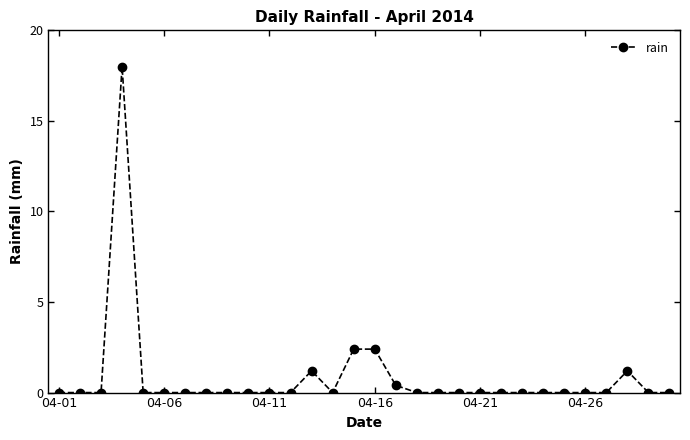

Reading right to left, transcribe all the data shown in this chart.

0.0	0.0	1.2	0.0	0.0	0.0	0.0	0.0	0.0	0.0	0.0	0.0	0.0	0.4	2.4	2.4	0.0	1.2	0.0	0.0	0.0	0.0	0.0	0.0	0.0	0.0	18.0	0.0	0.0	0.0